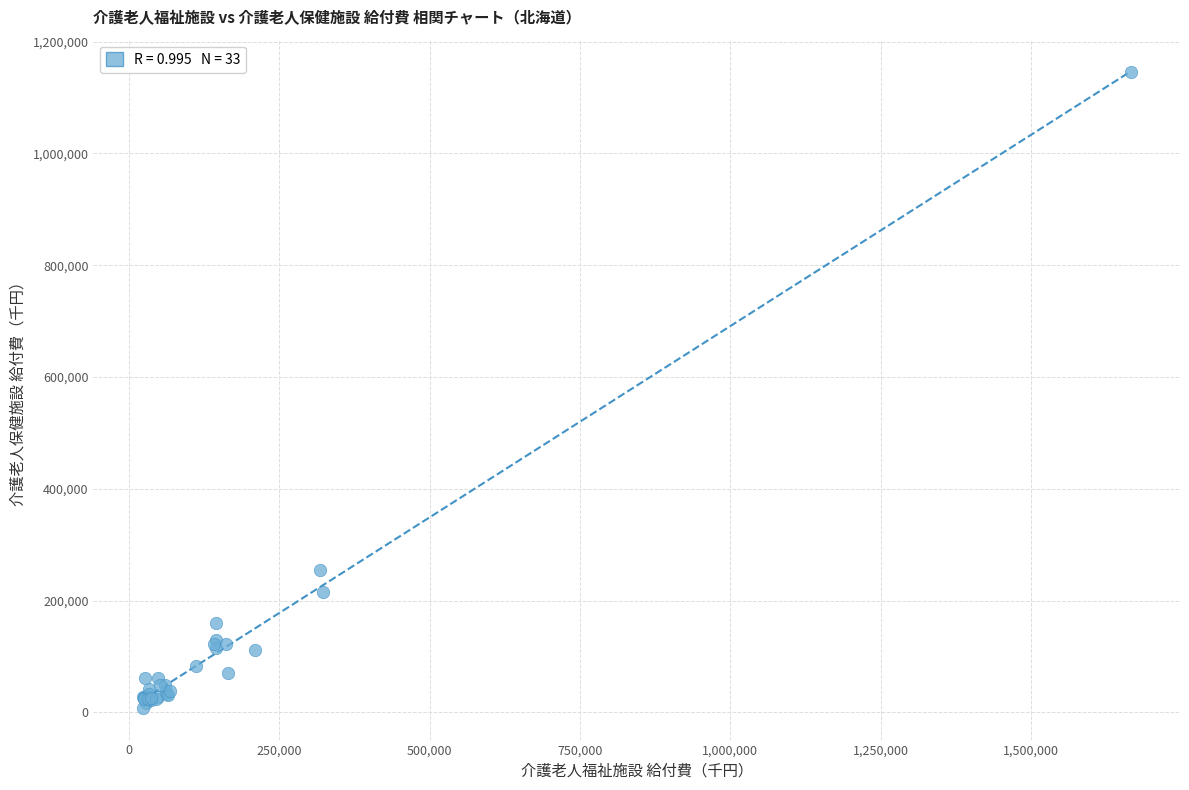

What Y value in the scatter plot is closest to 576744?

255243.2